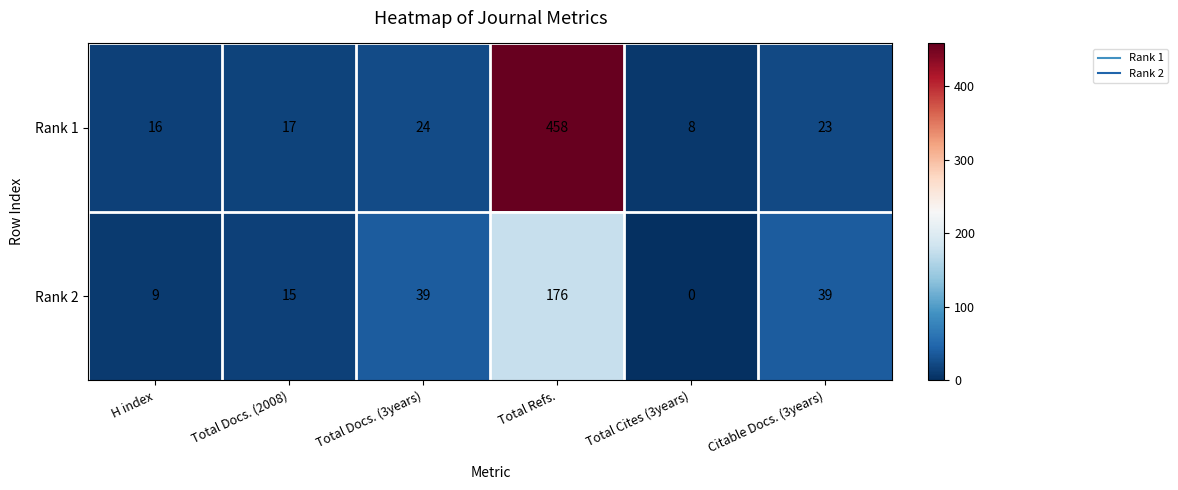

The value of Rank 1 at Total Refs. is 458. True or false?

True